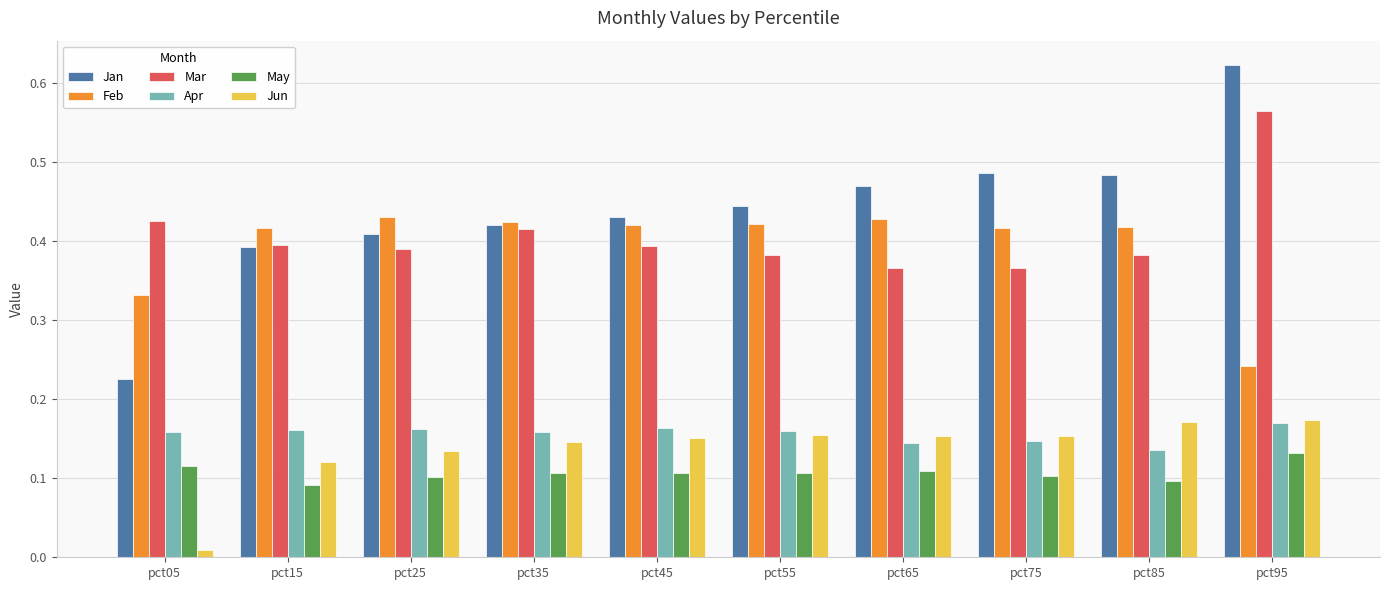

Rank the series at pct65 from highest to lowest value.

Jan, Feb, Mar, Jun, Apr, May